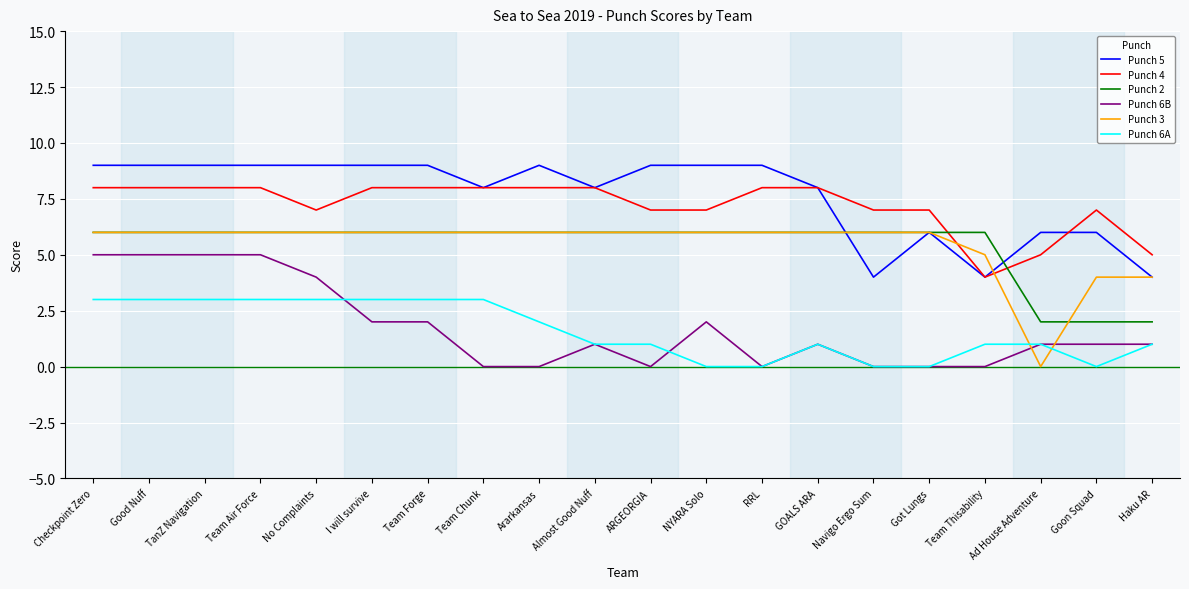

What is the maximum value for Punch 4?

8